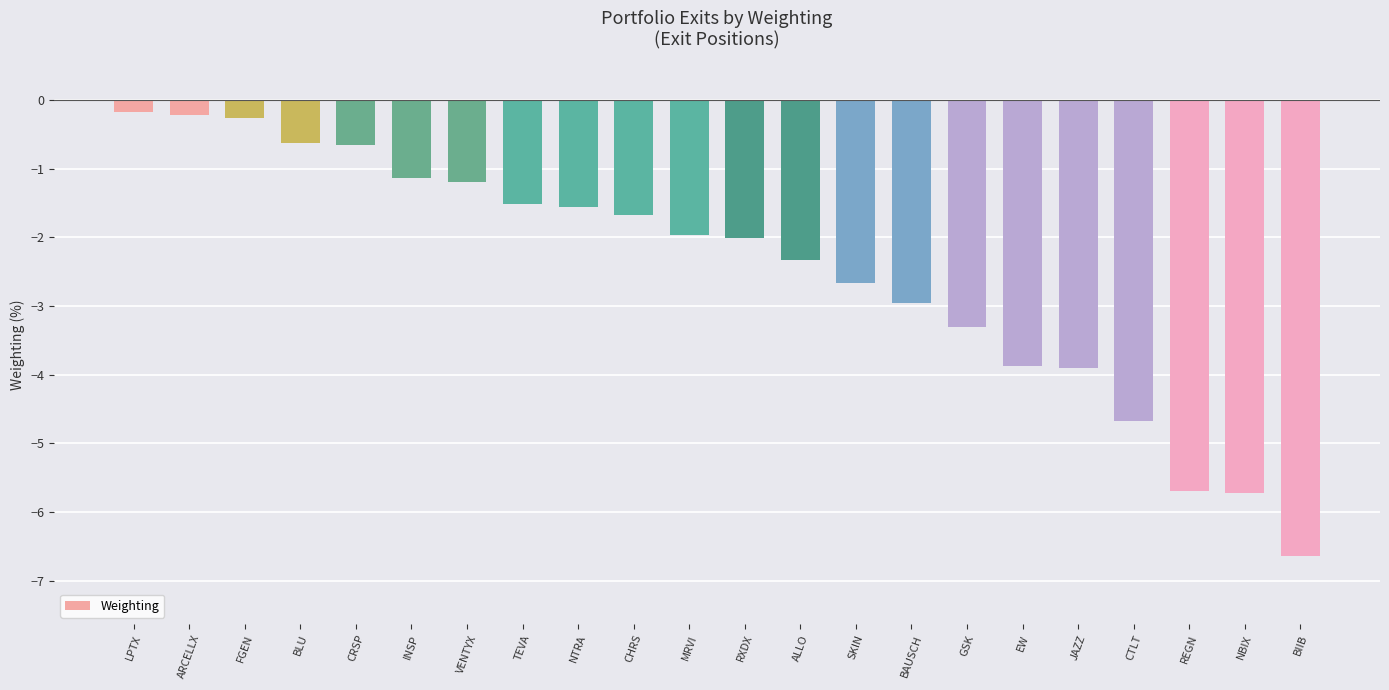

Where is the data nearest to the value -3?

BAUSCH